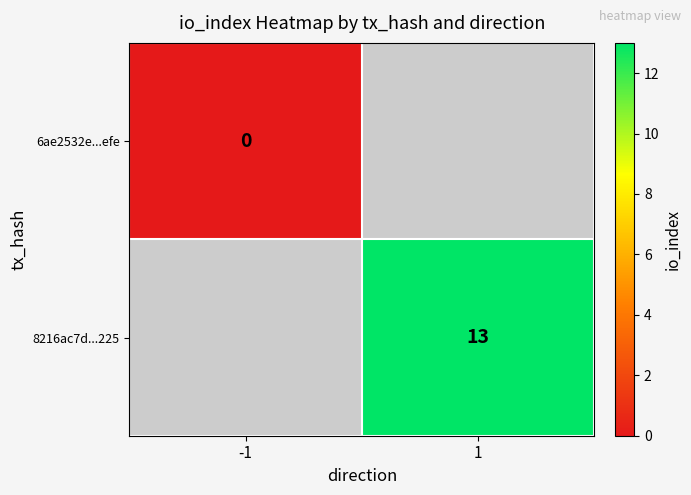

The value of 8216ac7d...225 at 1 is 22. True or false?

False